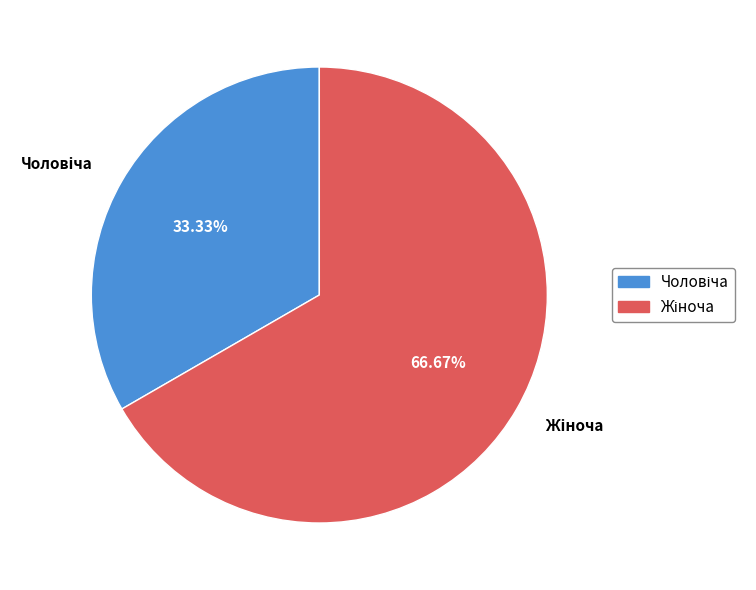

Is there any slice that represents more than half of the pie?

Yes